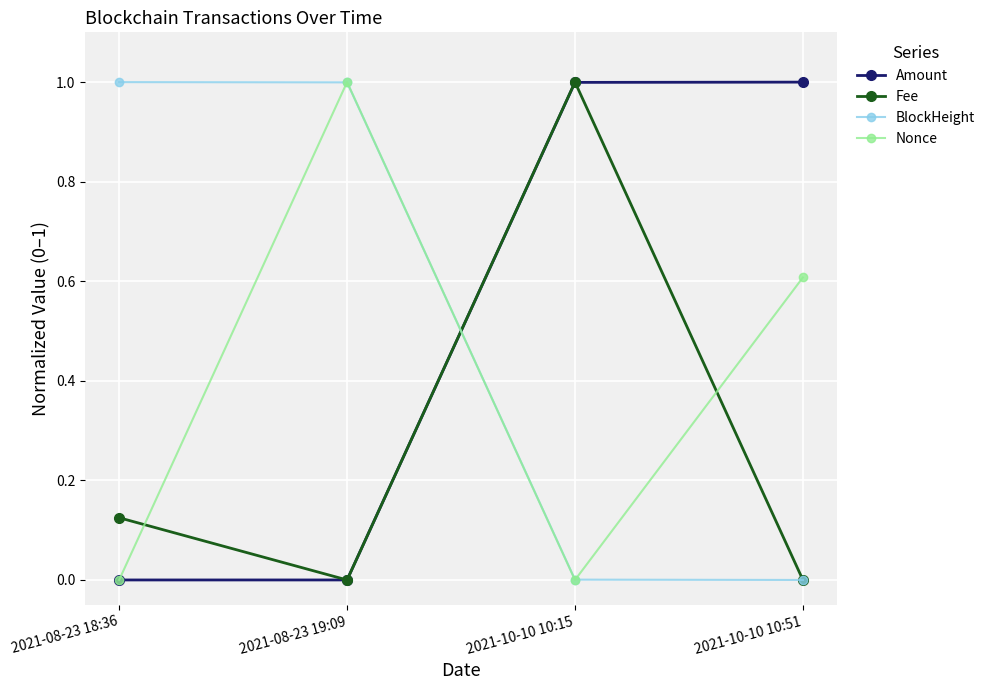

What is the greatest value displayed?

1.0